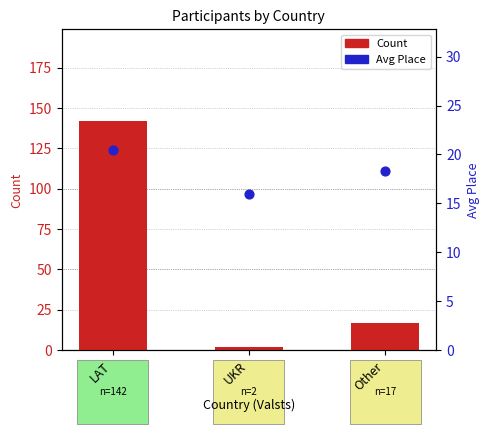

Which series contains the highest Y value?

Count